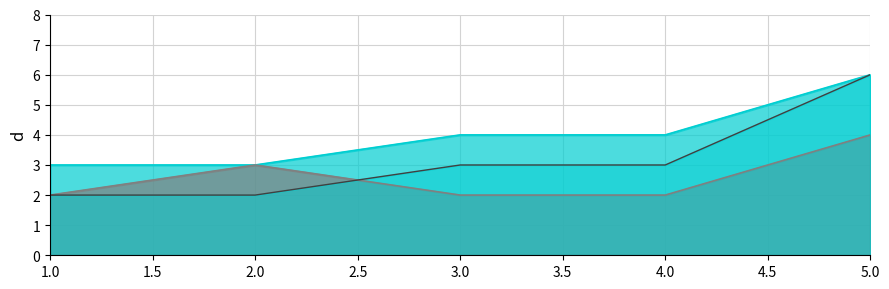

Does the chart have visible grid lines?

Yes